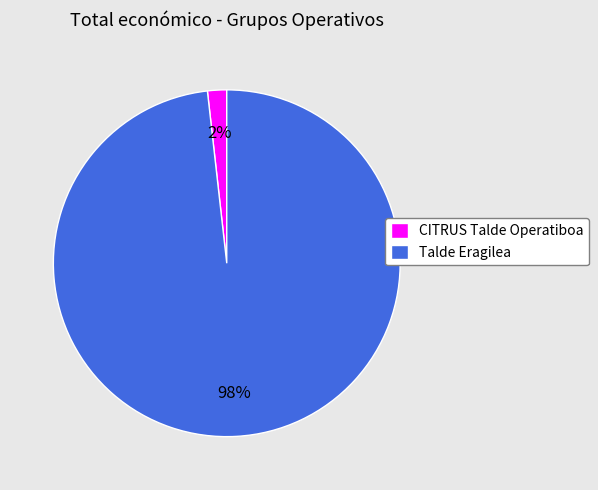

To the nearest percent, what is the difference between the largest and smallest slice percentages?

96%